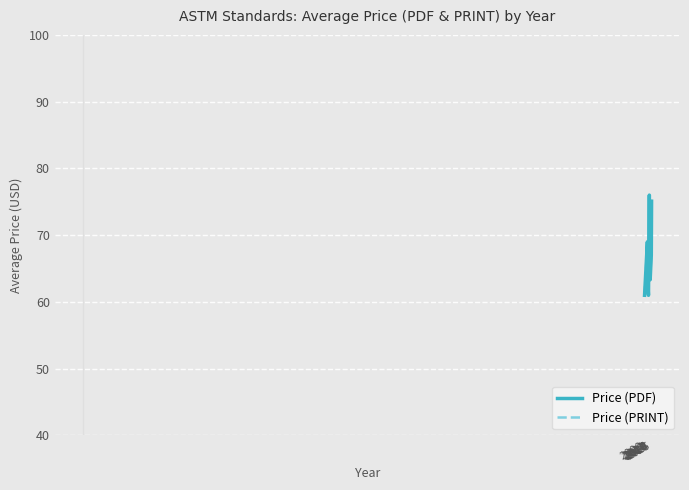

What is the maximum value shown in the chart?

76.0